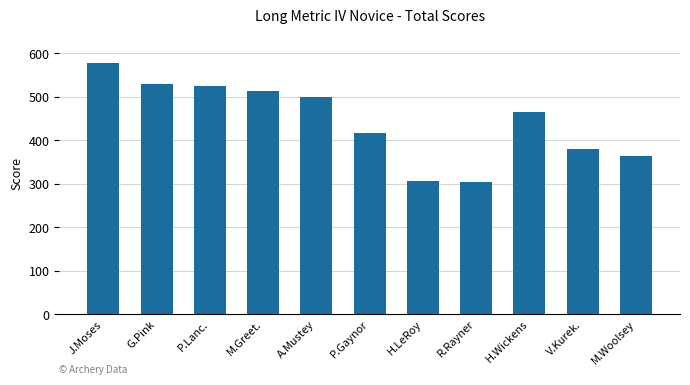

Count the number of categories in the chart.

11